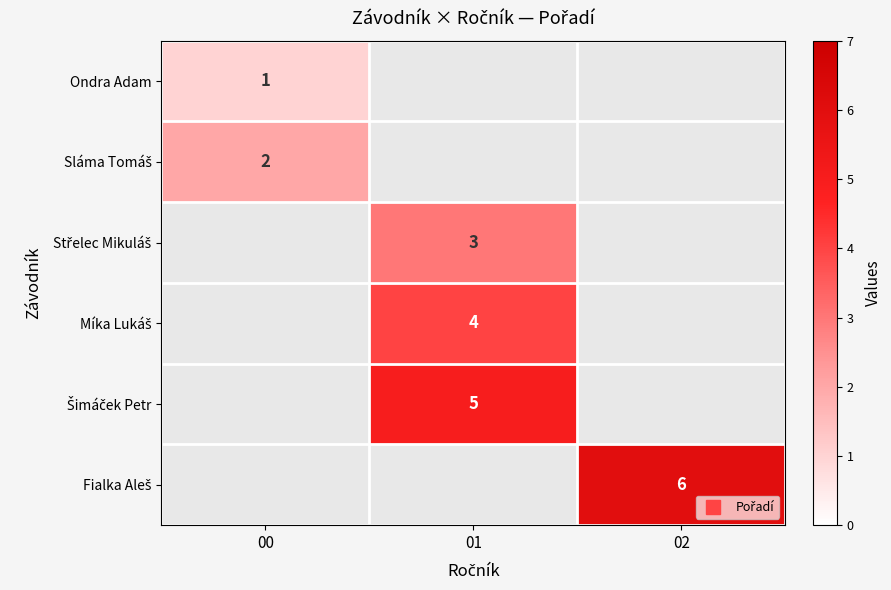

The value of Fialka Aleš at 02 is 1.4. True or false?

False